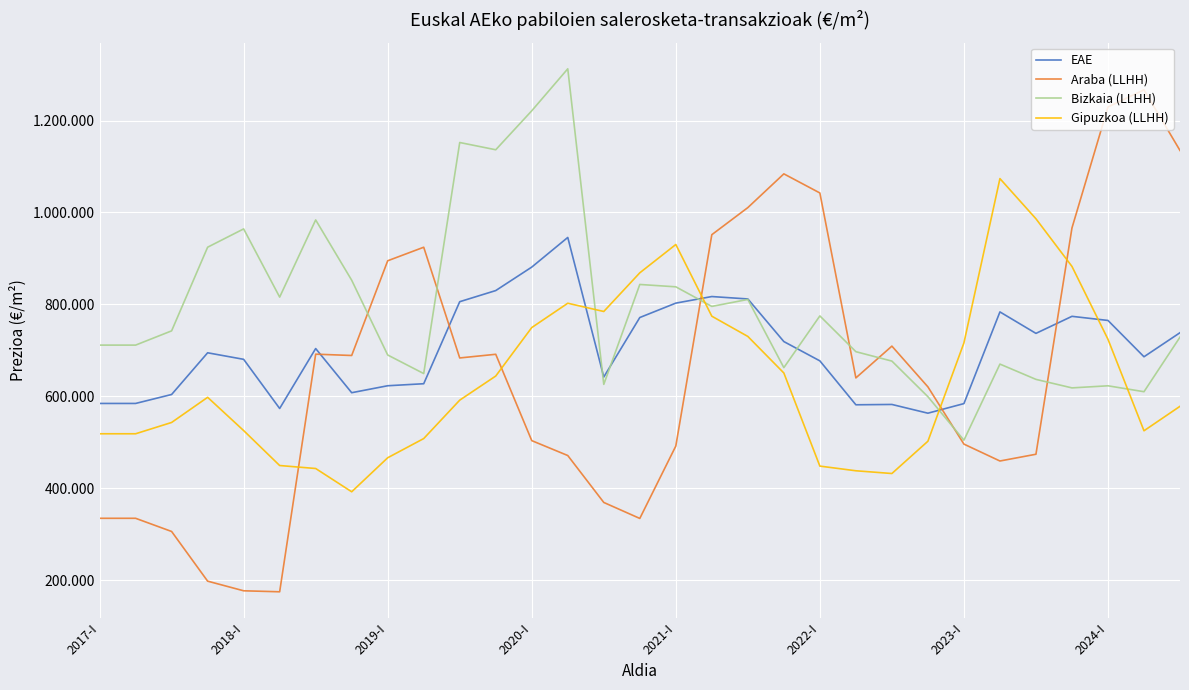

What are all the series names shown in the legend?

EAE, Araba (LLHH), Bizkaia (LLHH), Gipuzkoa (LLHH)